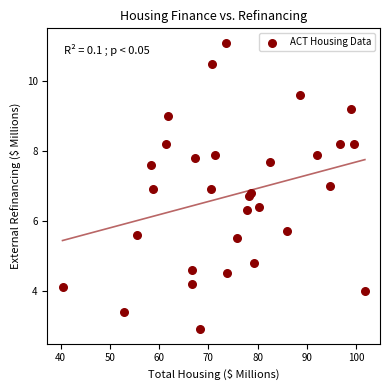

What is the range of X values (max minus min)?

61.4